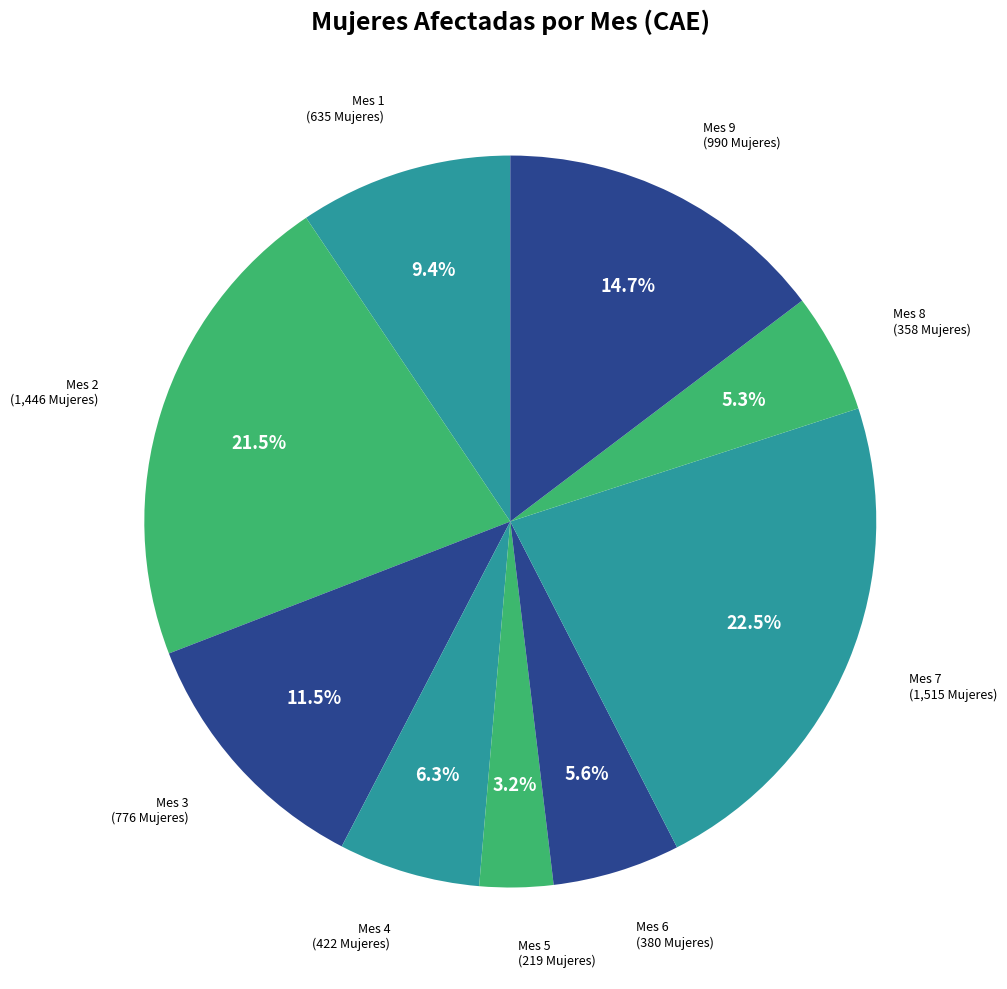

To the nearest percent, what is the average slice percentage?

11%